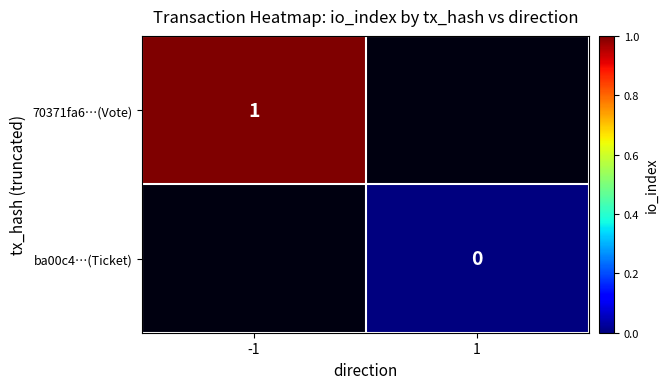

At which category does the chart reach its peak across all series?

-1